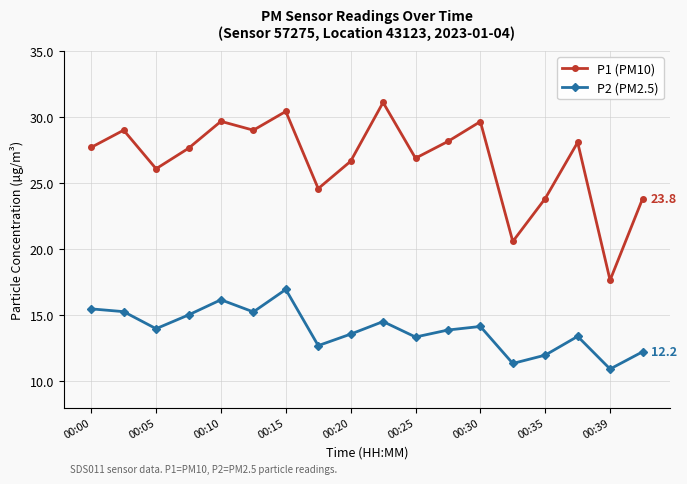

How many interior local peaks does the P1 (PM10) series have?

6